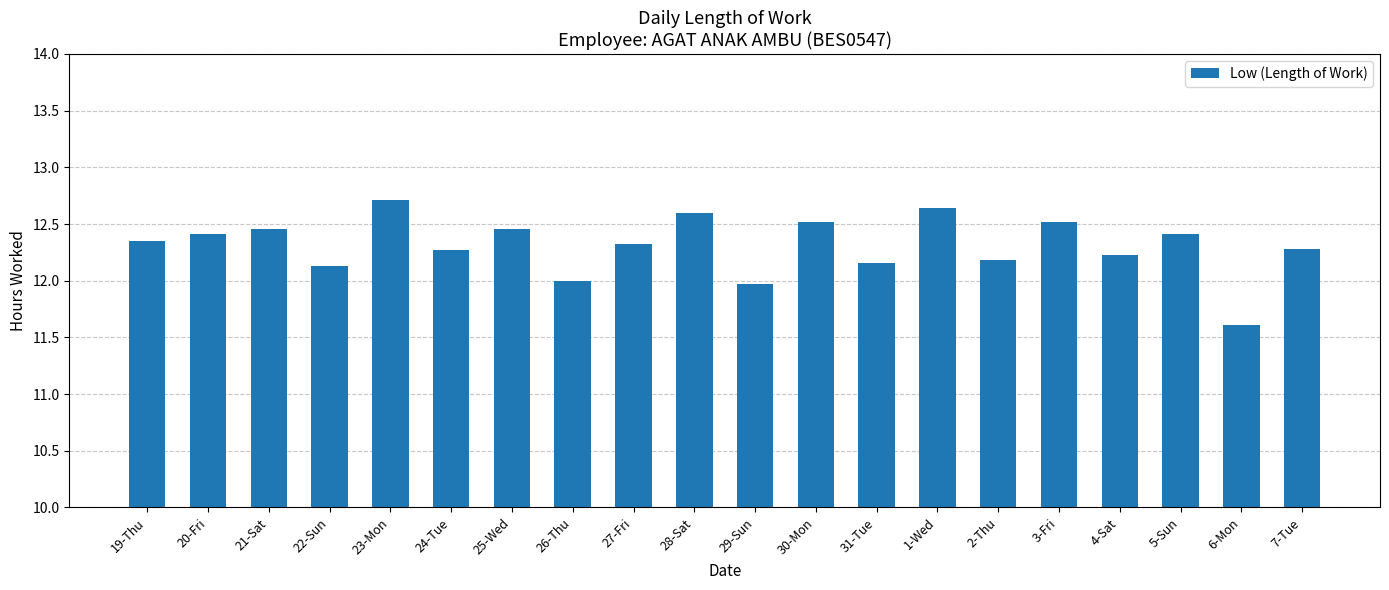

The value at 6-Mon is 6.5. True or false?

False